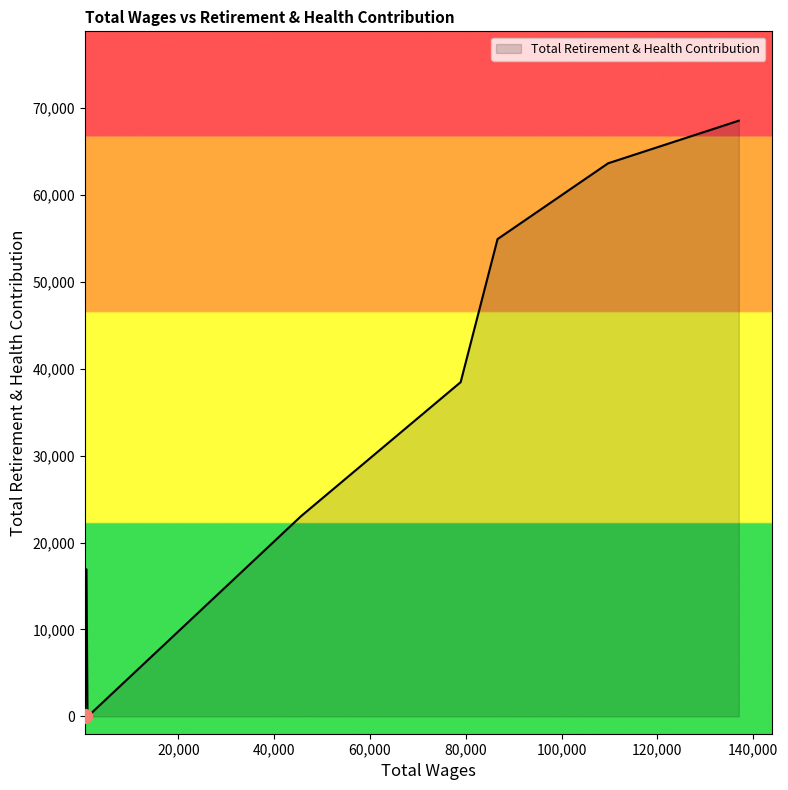

Does the chart display data point markers on the line(s)?

No